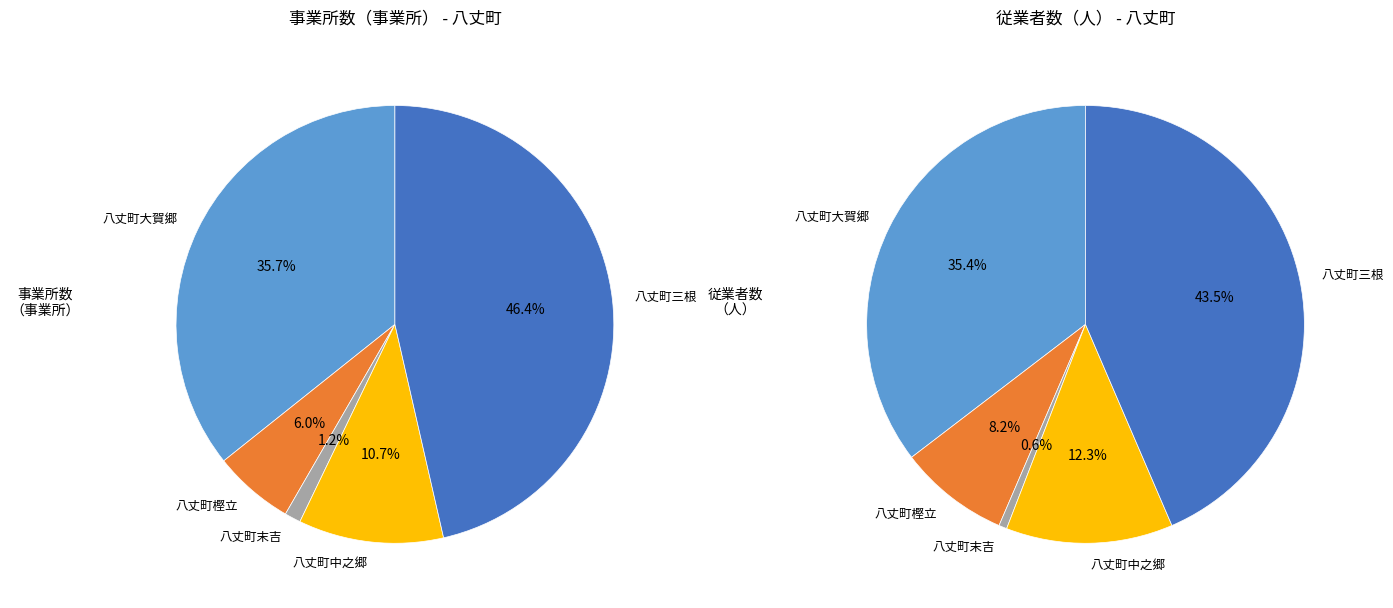

To the nearest percent, what is the difference between the 八丈町中之郷 and 八丈町大賀郷 slice percentages?

25%